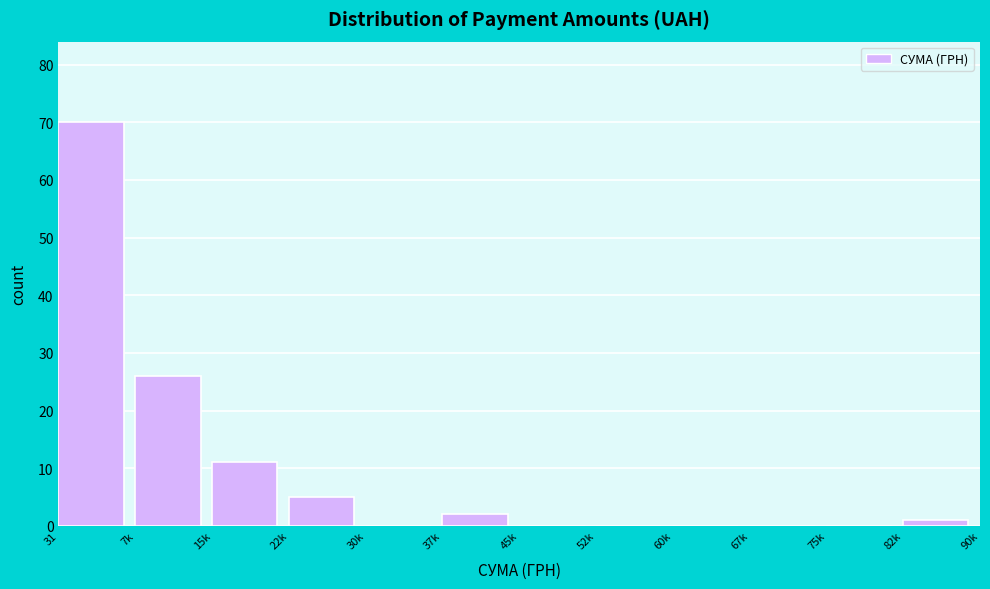

Reading left to right, list all the values displayed in this chart.

31=70	7k=26	15k=11	22k=5	30k=0	37k=2	45k=0	52k=0	60k=0	67k=0	75k=0	82k=1